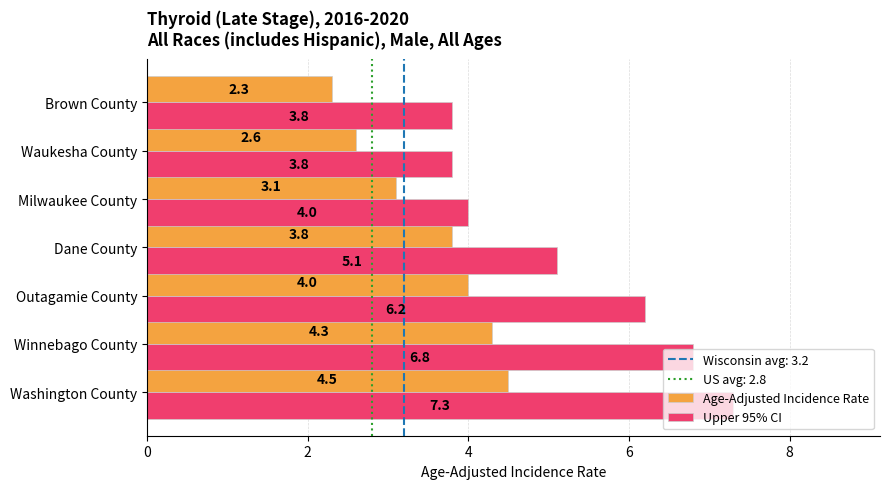

What is the sum of the Age-Adjusted Incidence Rate values at Winnebago County and Waukesha County?

6.9